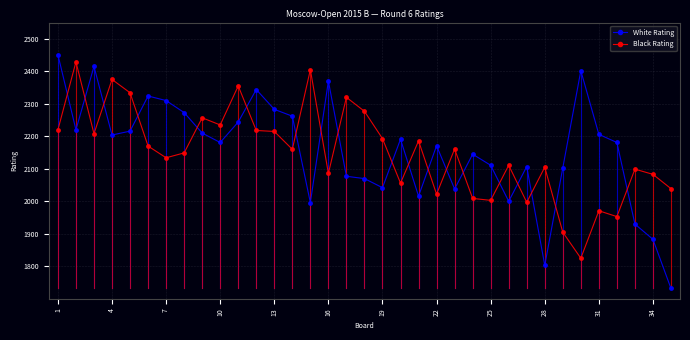

True or false: Black Rating and White Rating intersect in this chart.

True